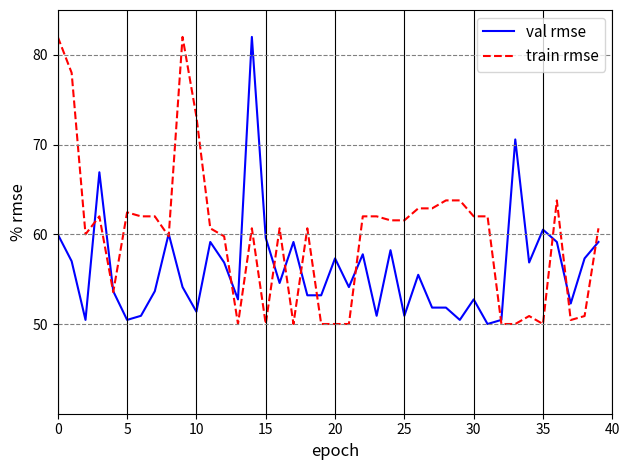

What is the minimum value shown in the chart?

50.0